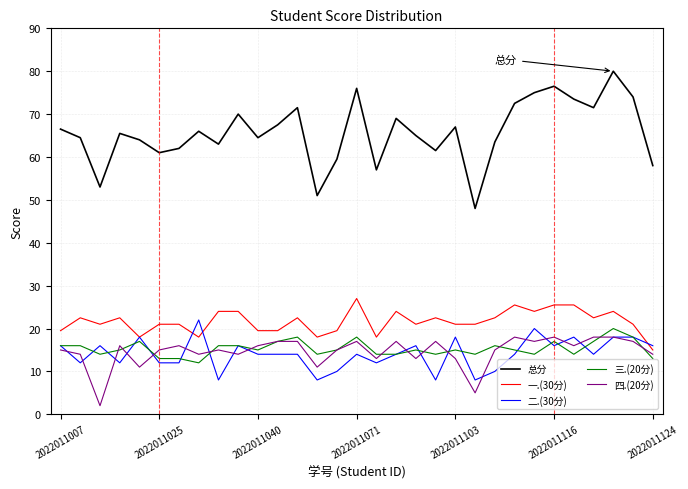

True or false: 总分 and 四.(20分) intersect in this chart.

False